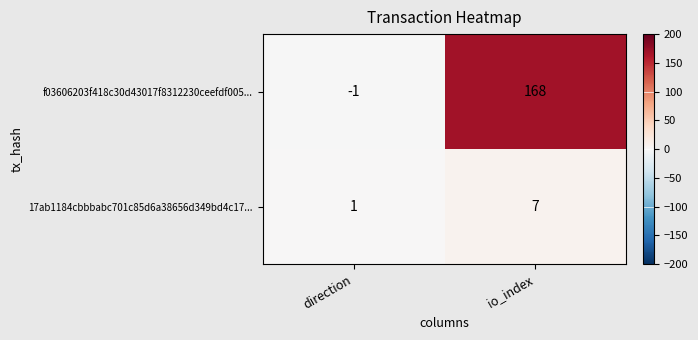

How many data points does each series have?

2